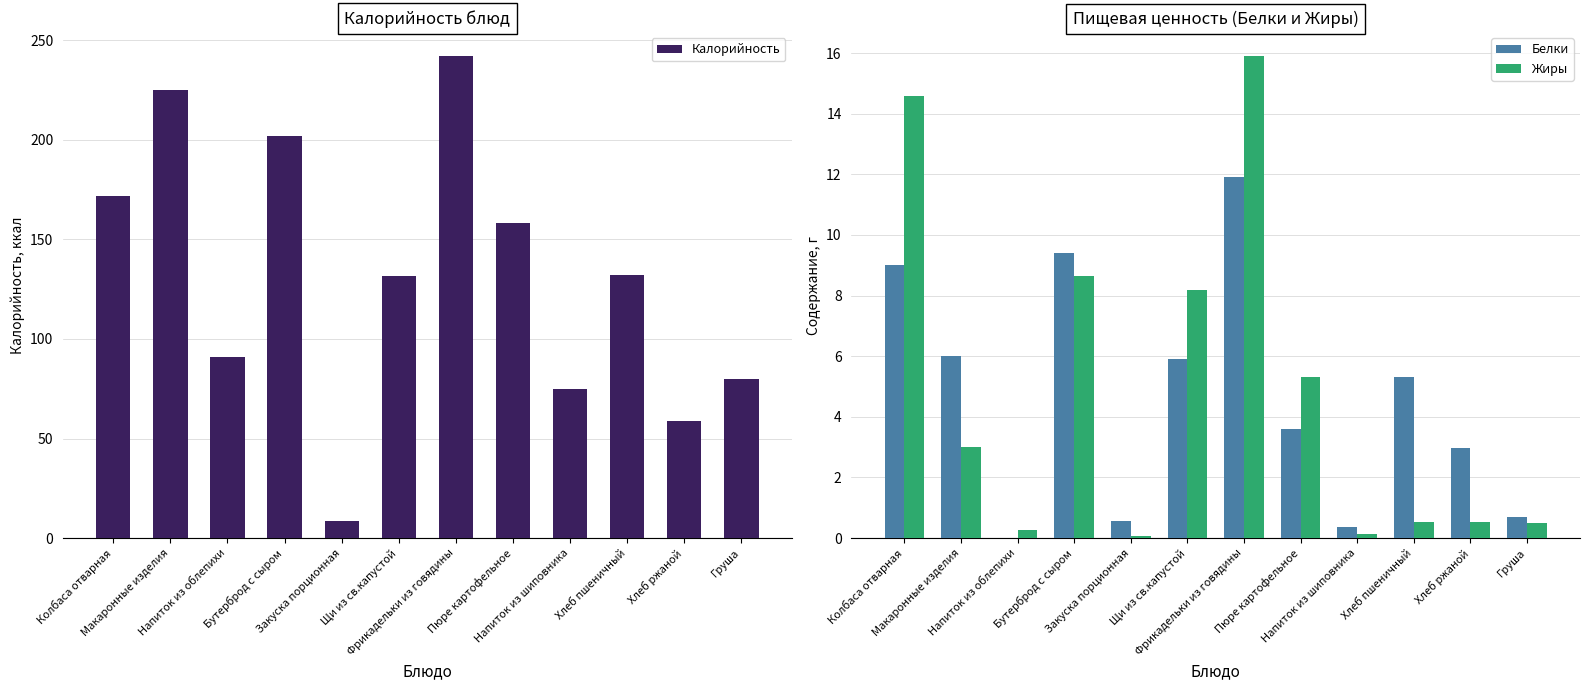

At Щи из св.капустой, list the series in order from largest to smallest.

Калорийность, Жиры, Белки